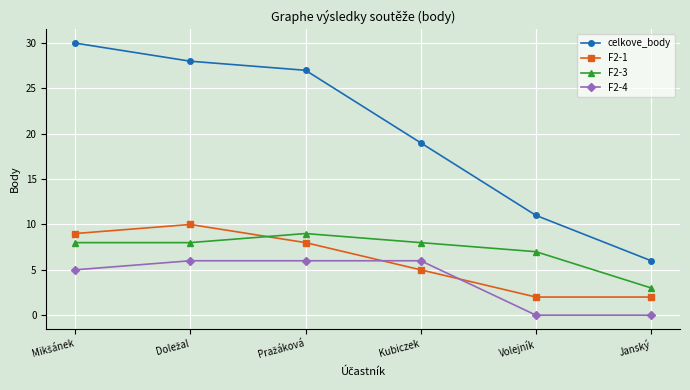

Which category has the lowest value in the F2-3 series?

Janský